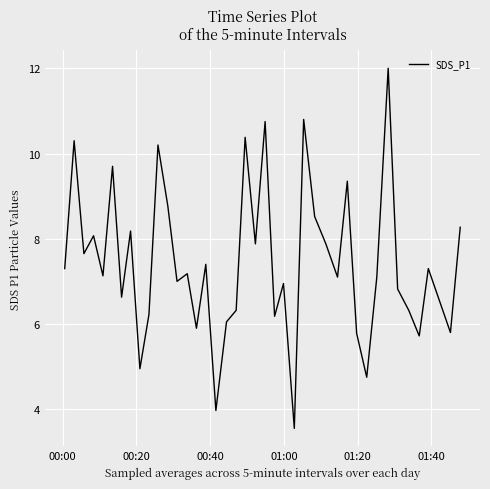

What is the maximum value shown in the chart?

12.0